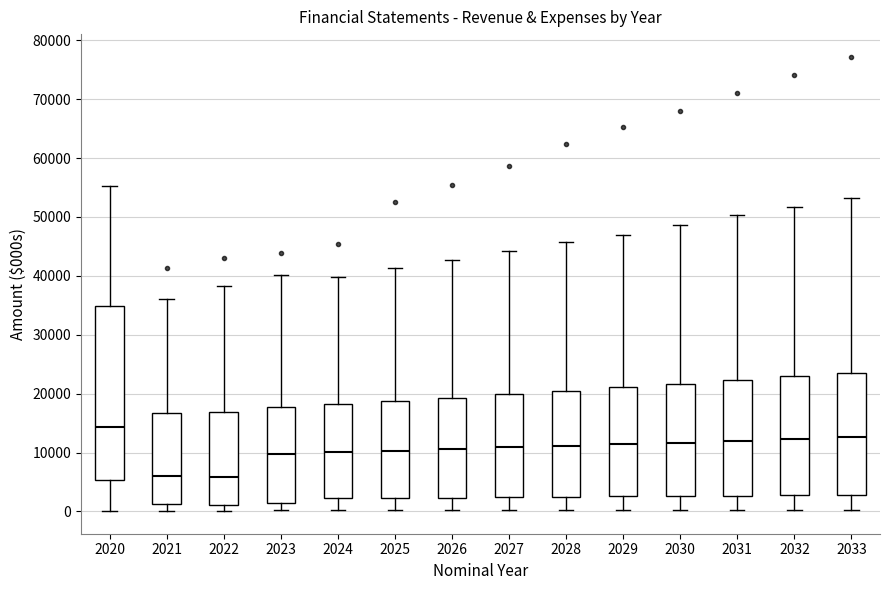

Comparing the boxes themselves (not the whiskers), which one is the tallest?

2020